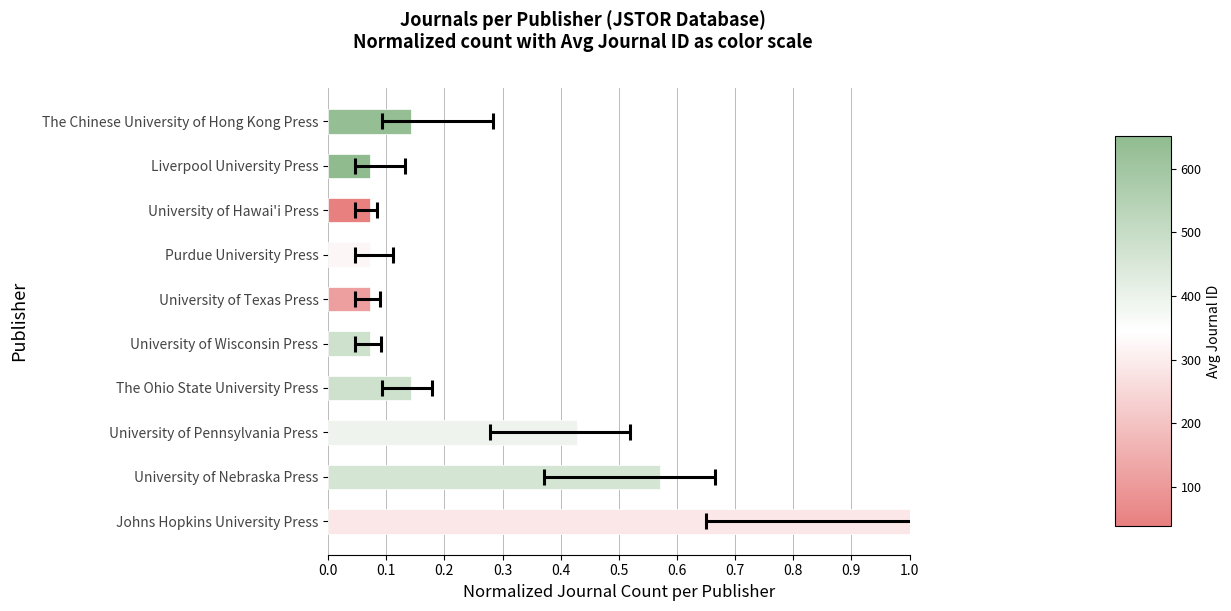

Are the bars horizontal?

Yes